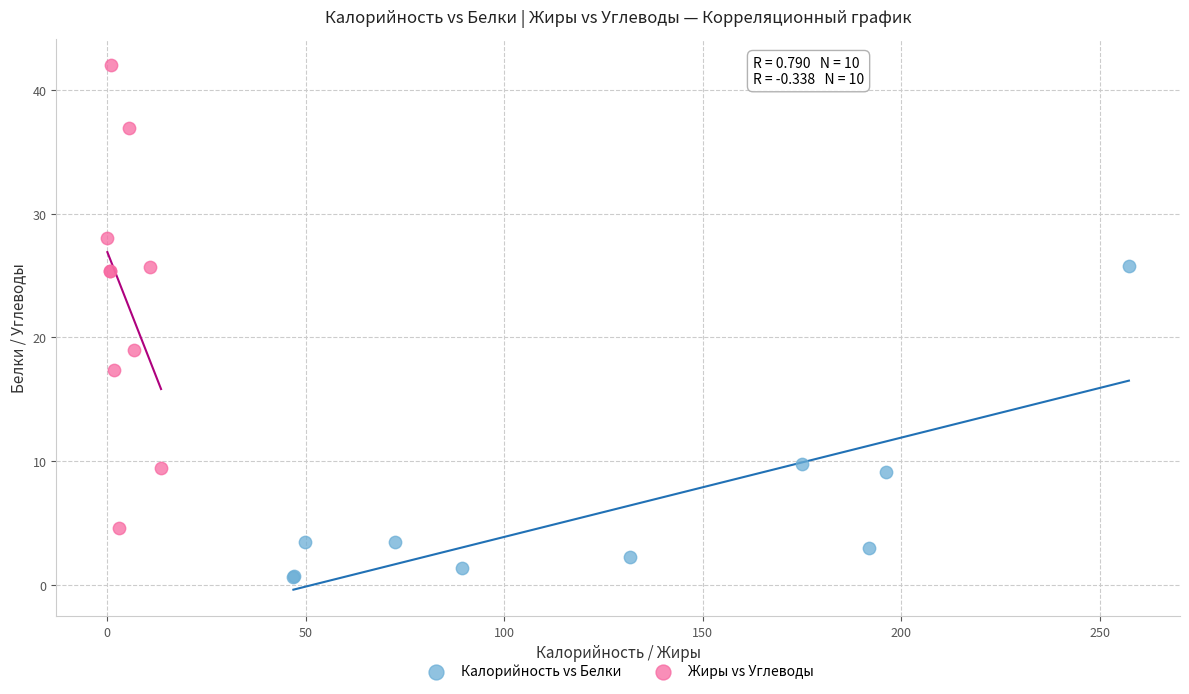

Which series has the widest spread of Y values?

Жиры vs Углеводы